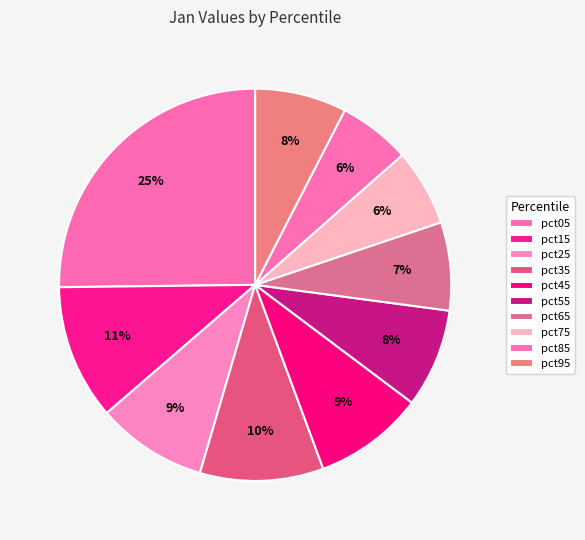

Count the number of slices in the pie.

10